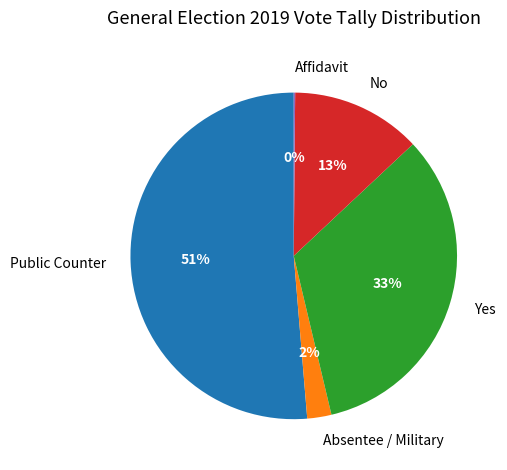

Which category has the biggest portion of the pie?

Public Counter